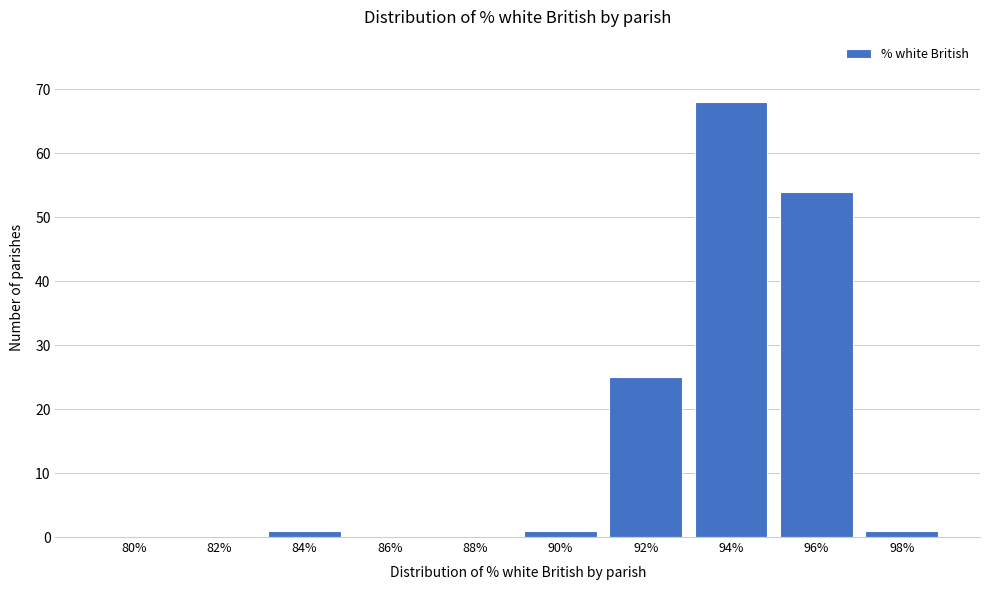

Reading left to right, extract all data points from this chart.

80%=0	82%=0	84%=1	86%=0	88%=0	90%=1	92%=25	94%=68	96%=54	98%=1